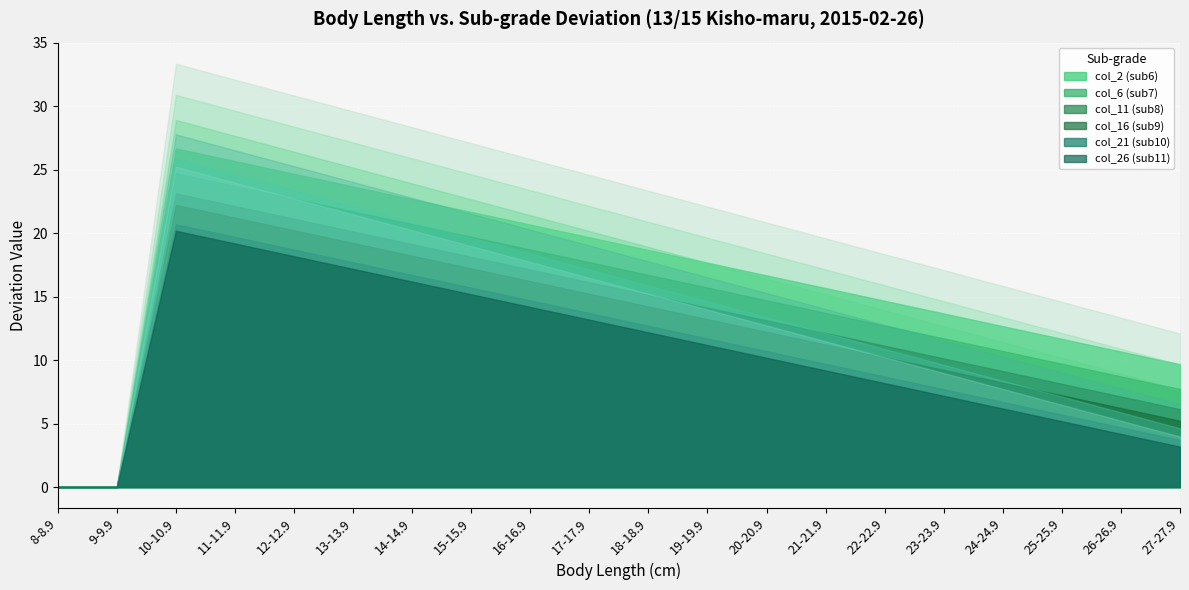

Is the value of col_21 (sub10) at 21-21.9 greater than the value of col_26 (sub11) at 18-18.9?

Yes